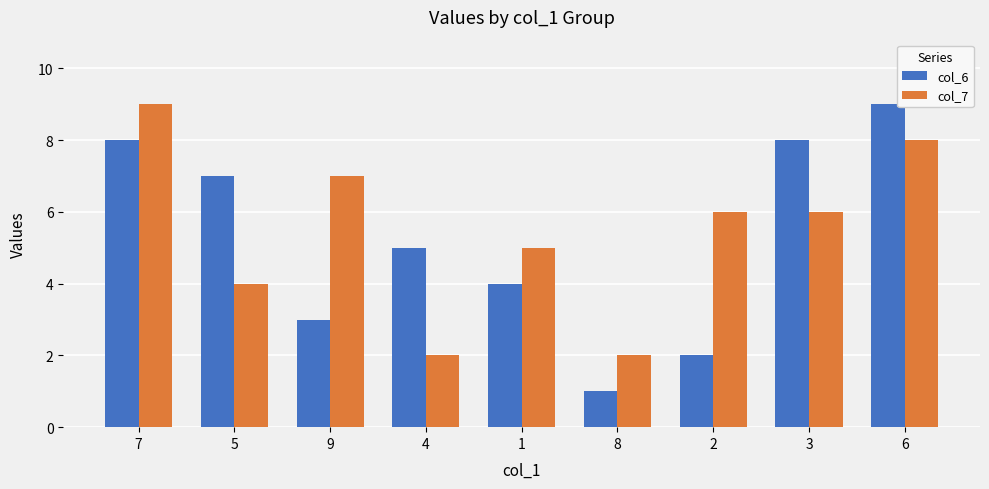

Which series has the largest total across all categories?

col_7